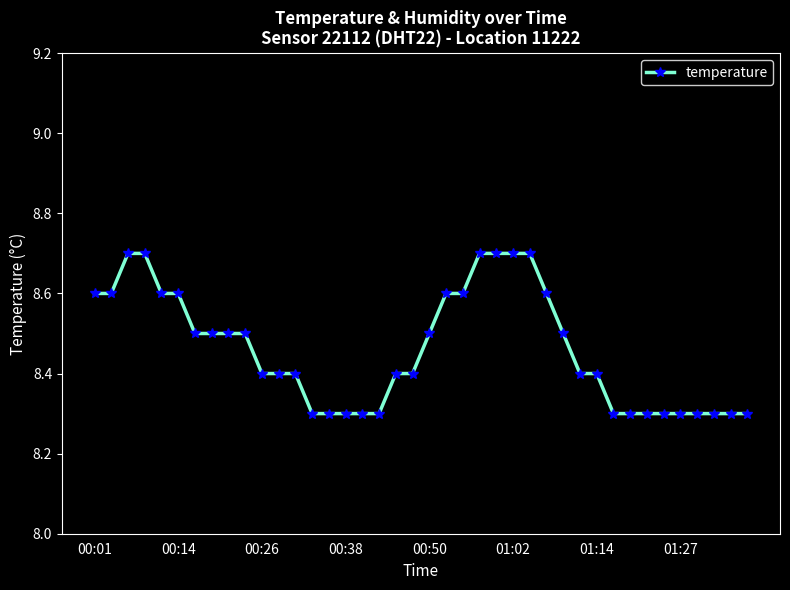

Count the values in the range 8 to 9.

40